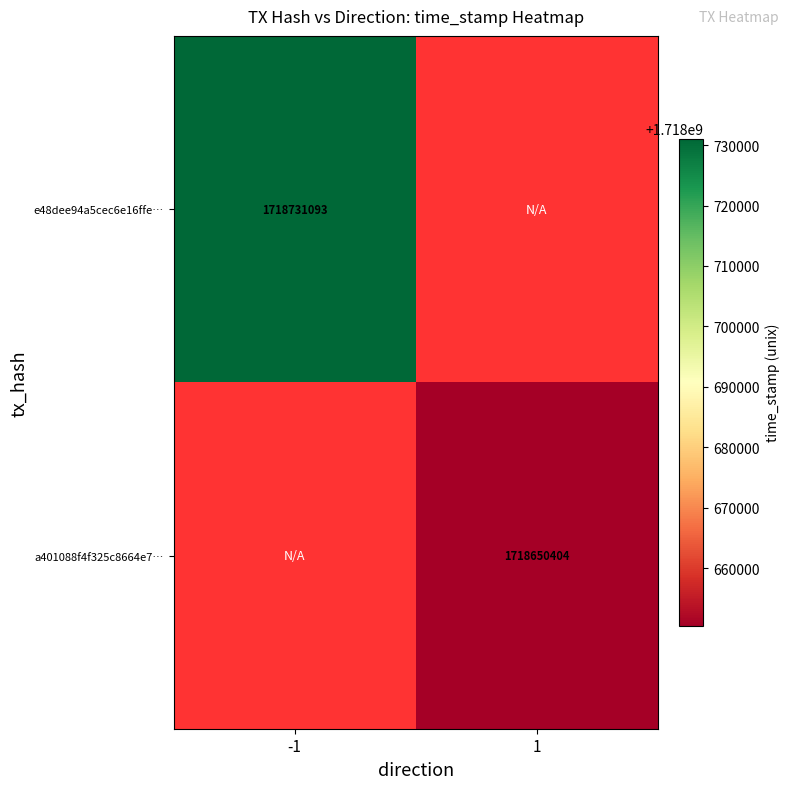

True or false: a401088f4f325c8664e7… has a value of 1718650404 at 1.

True